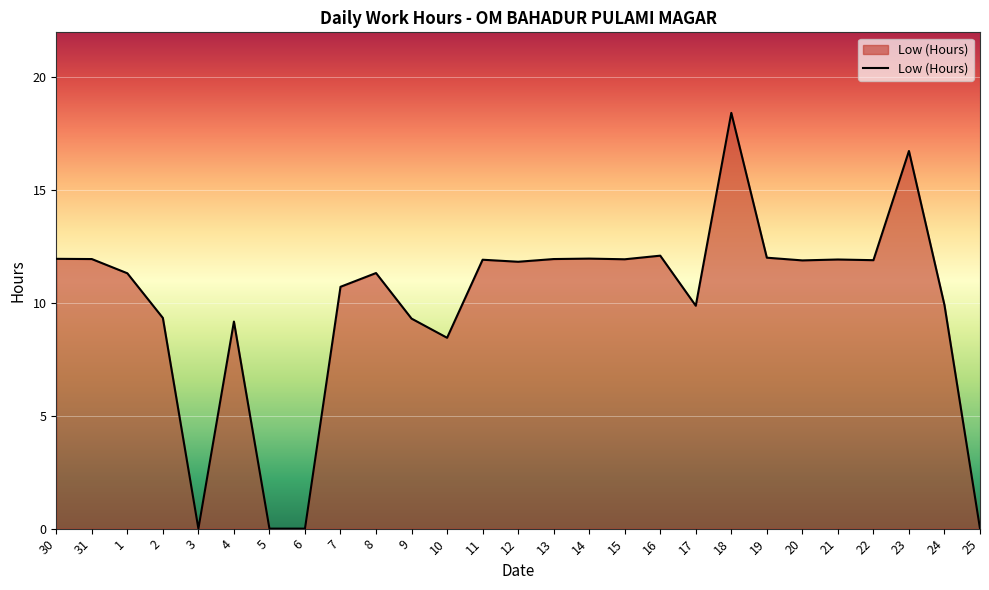

Where does the data first go above 11?

30